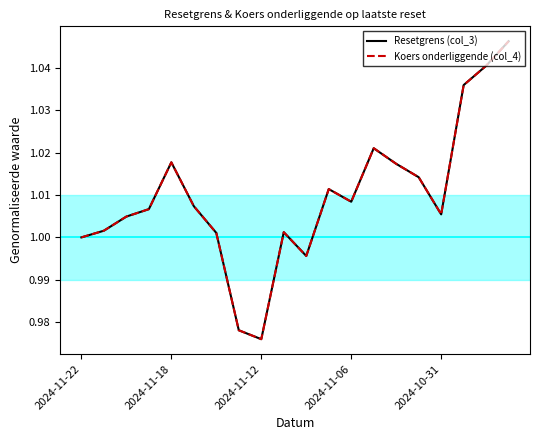

Does the chart display data point markers on the line(s)?

No